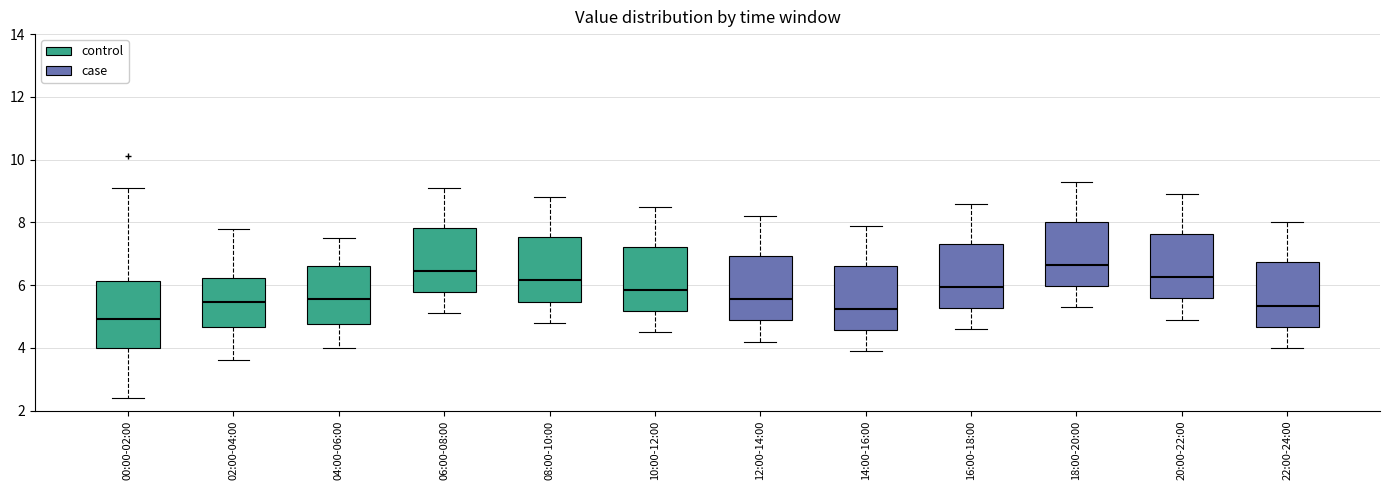

Which box's median line is the highest?

18:00-20:00